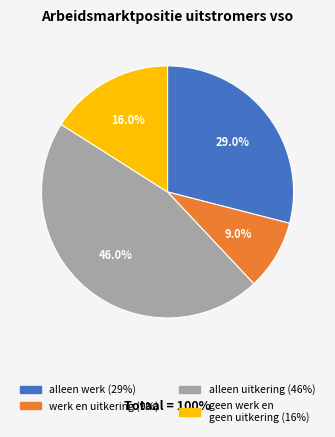

How many segments does this pie chart have?

4